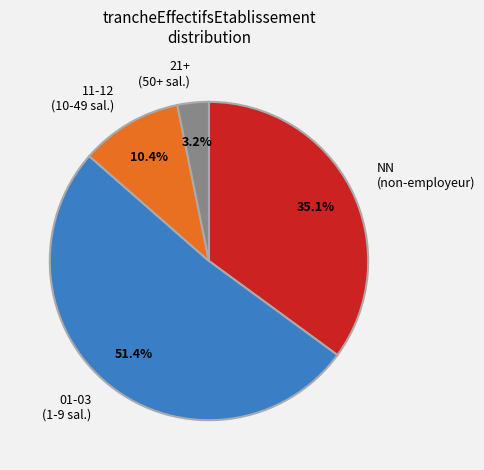

Which category has the smallest portion of the pie?

21+ (50+ sal.)